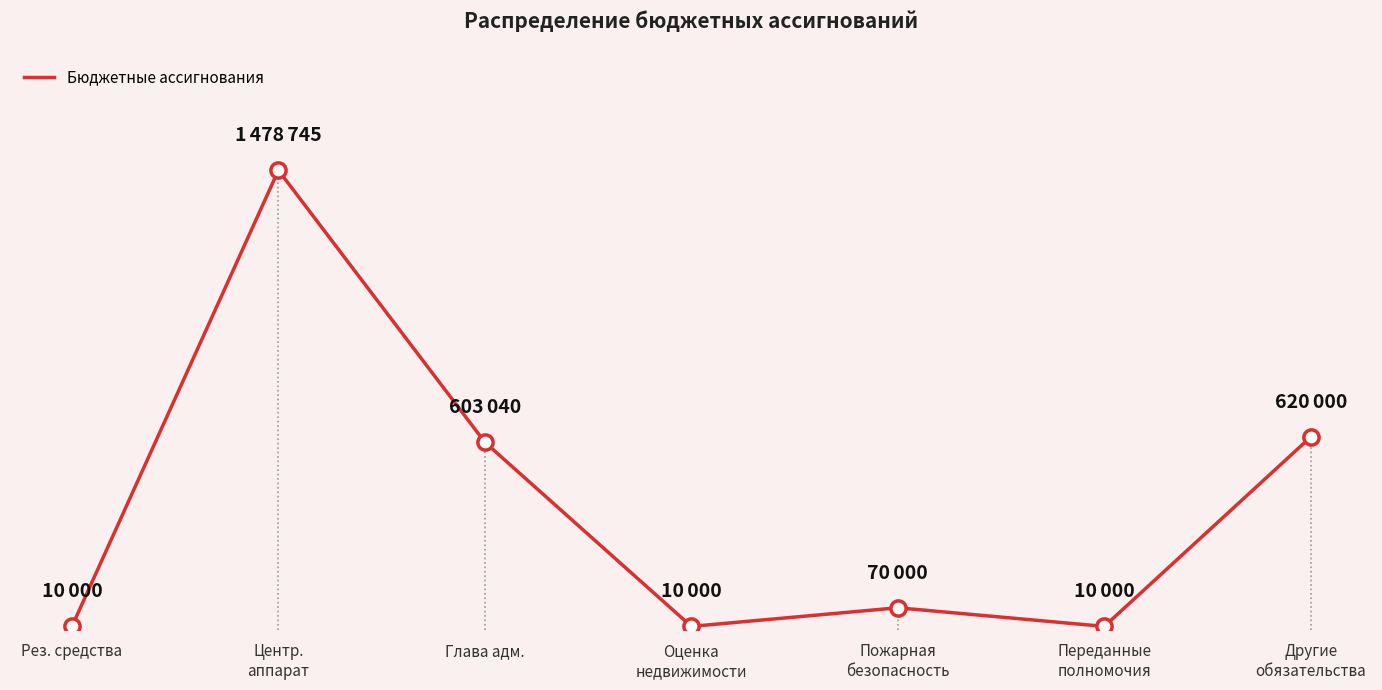

Does the chart have visible grid lines?

No